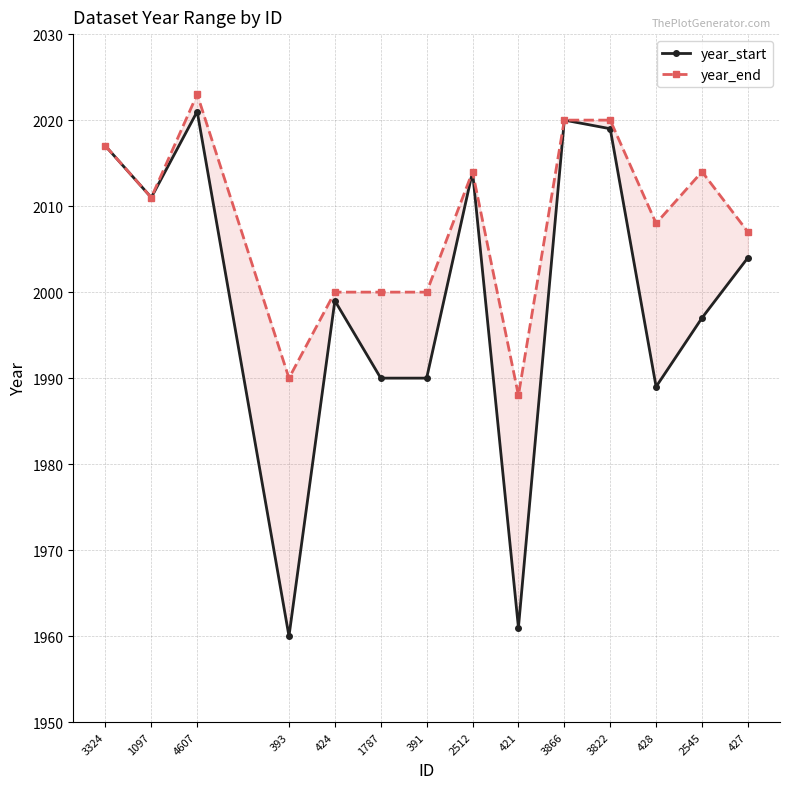

Where is the first local minimum for year_end?

1097